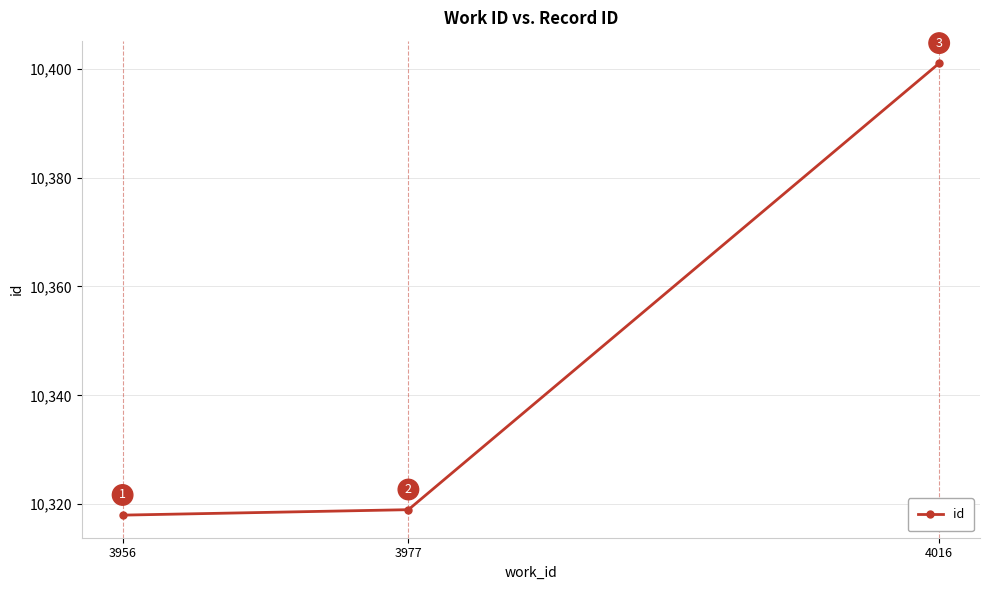

Reading left to right, list all the values displayed in this chart.

10318	10319	10401